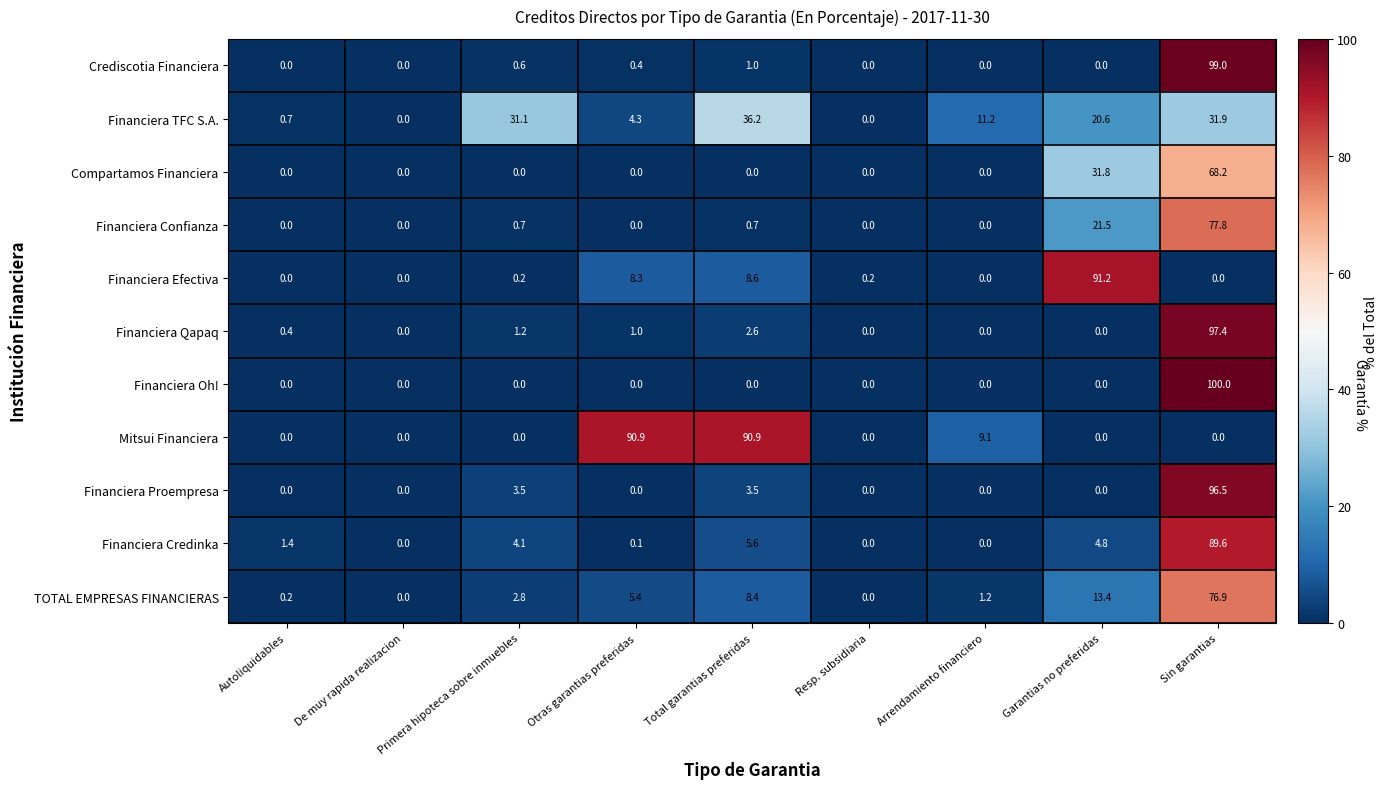

What is the sum of all Mitsui Financiera values?

190.9